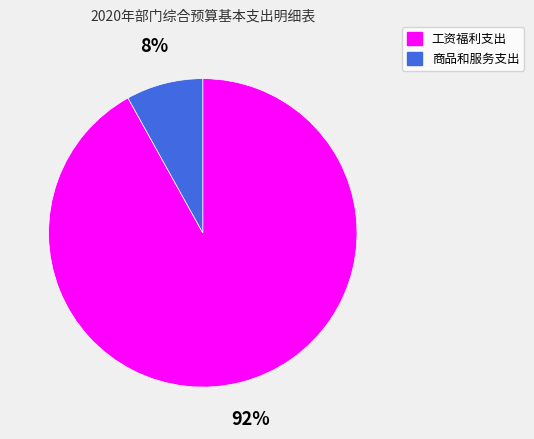

Which slice is the largest?

工资福利支出